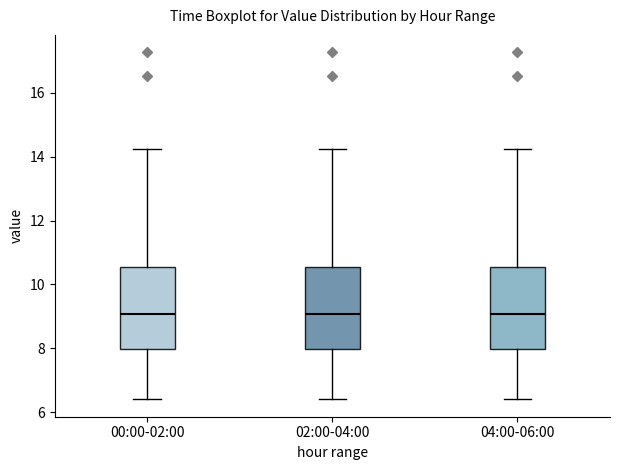

Reading left to right, read every box against the y-axis: the position of its median line, the range the box covers, and the ends of its whiskers. The values are not printed on the chart, so give them approximately, as read against the axis.

00:00-02:00: median 9.0, box 8.0 to 10.6, whiskers 6.4 to 14.2
02:00-04:00: median 9.0, box 8.0 to 10.6, whiskers 6.4 to 14.2
04:00-06:00: median 9.0, box 8.0 to 10.6, whiskers 6.4 to 14.2